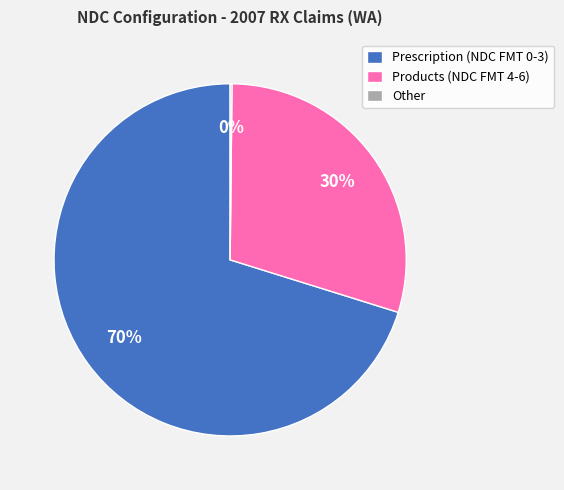

Do Products (NDC FMT 4-6) and Prescription (NDC FMT 0-3) together represent more than half of the pie?

Yes